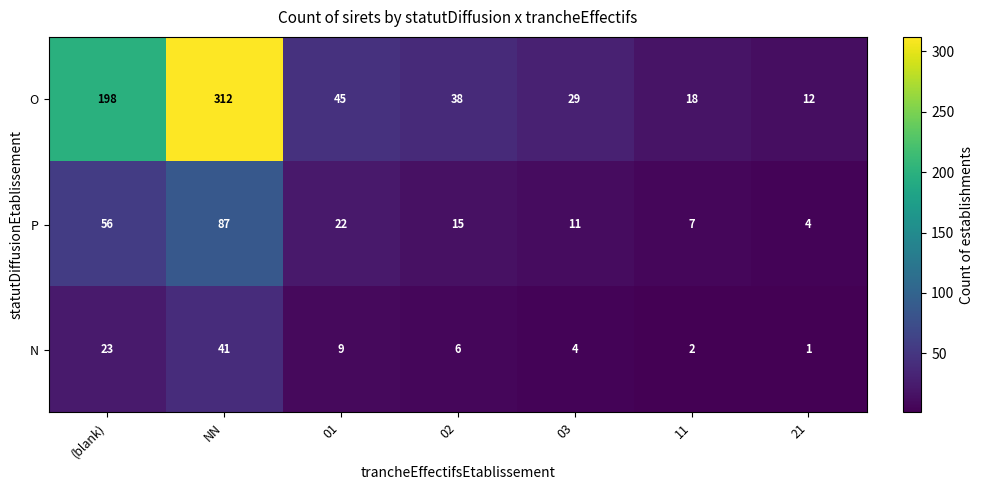

What is the maximum value shown in the chart?

312